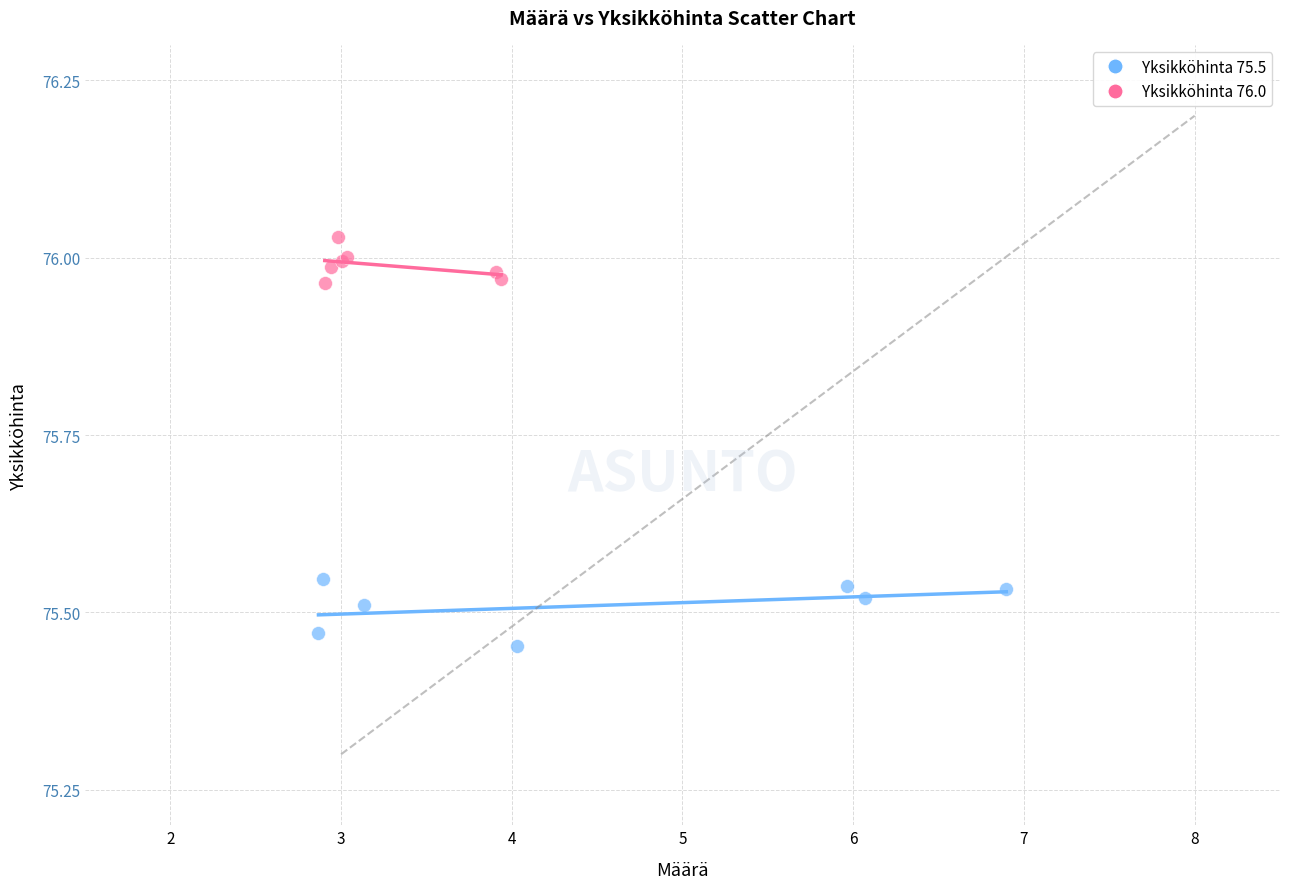

What are all the series names shown in the legend?

Yksikköhinta 75.5, Yksikköhinta 76.0